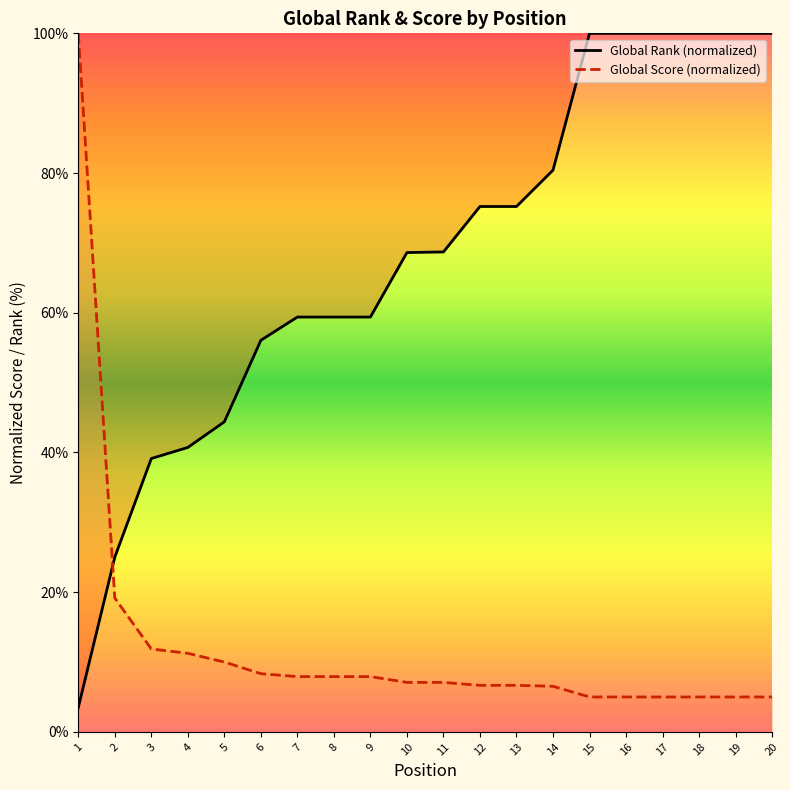

Between 2 and 14, which series saw the biggest shift?

Global Rank (normalized)